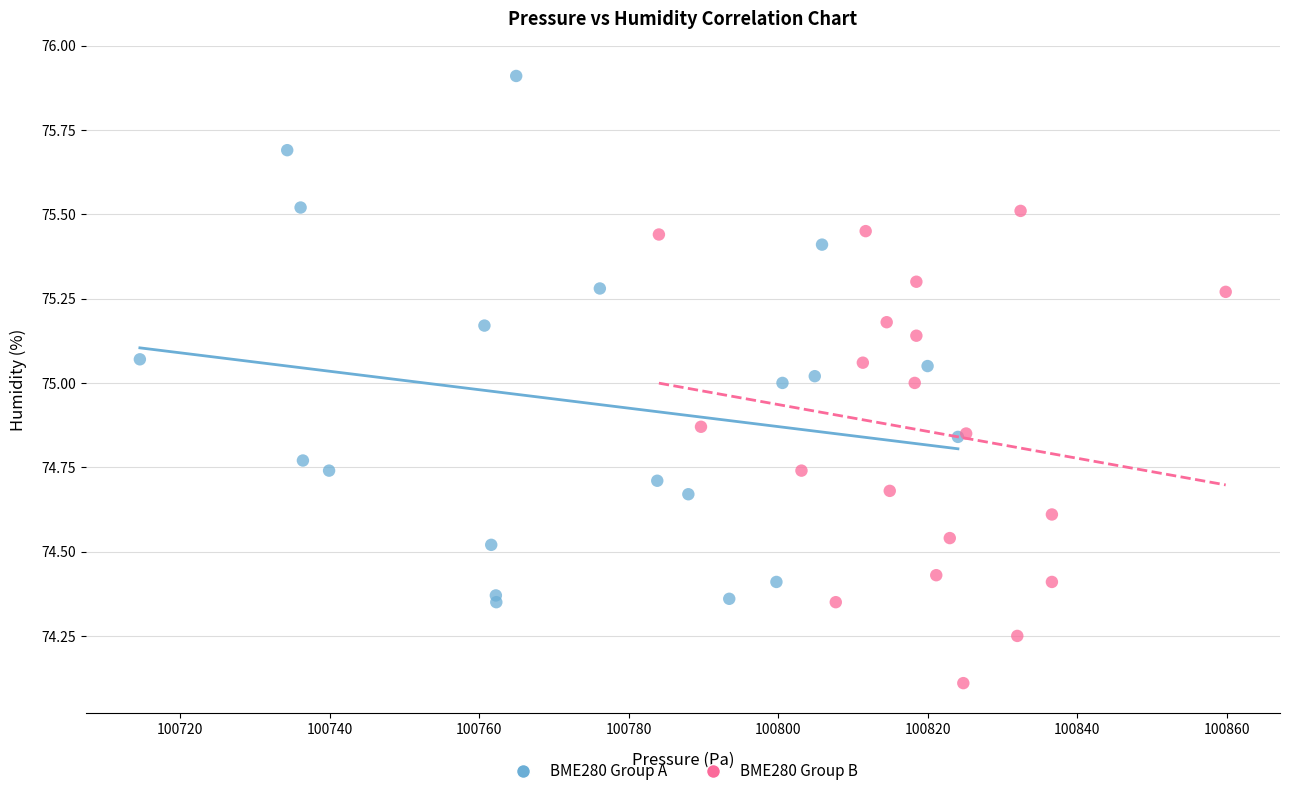

Which series contains the highest Y value?

BME280 Group A